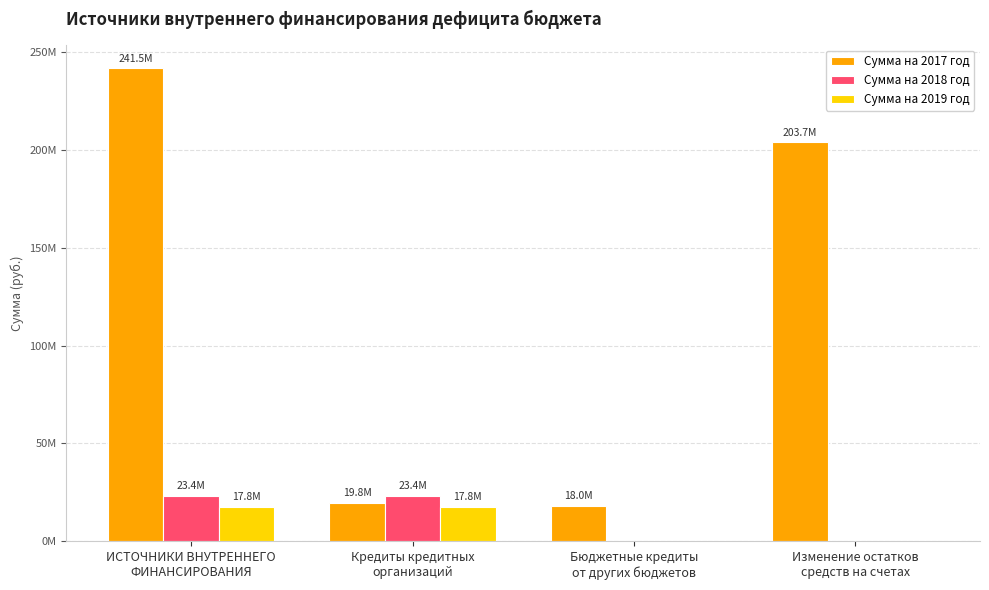

What are all the series names shown in the legend?

Сумма на 2017 год, Сумма на 2018 год, Сумма на 2019 год